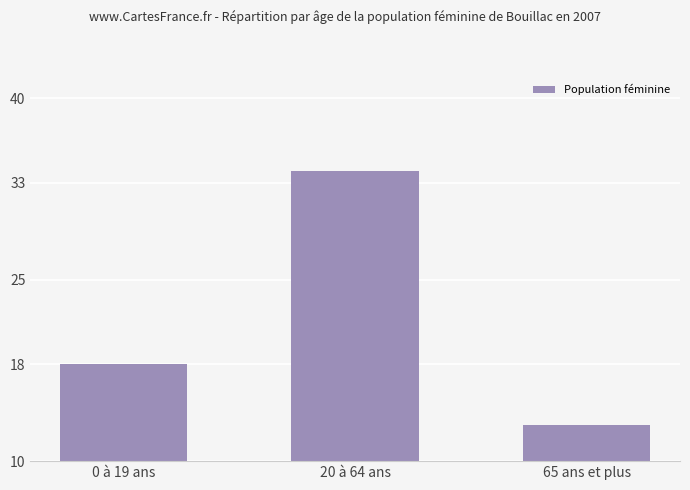

What is the change in value from 20 à 64 ans to 65 ans et plus?

-21